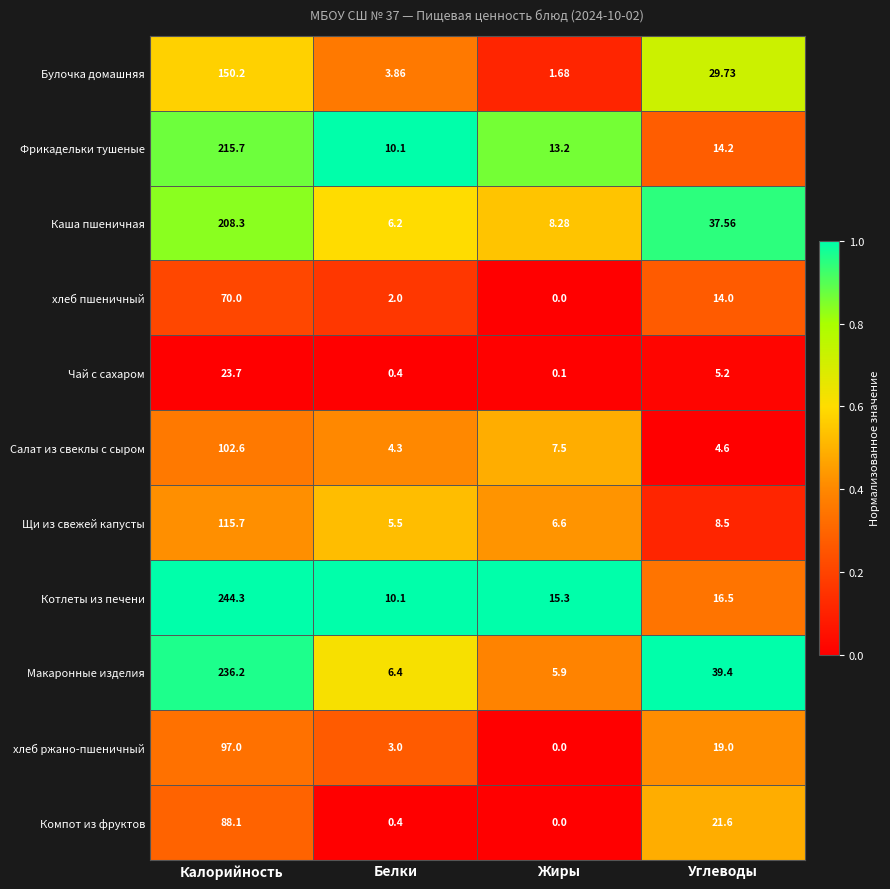

At which category does the chart reach its peak across all series?

Калорийность